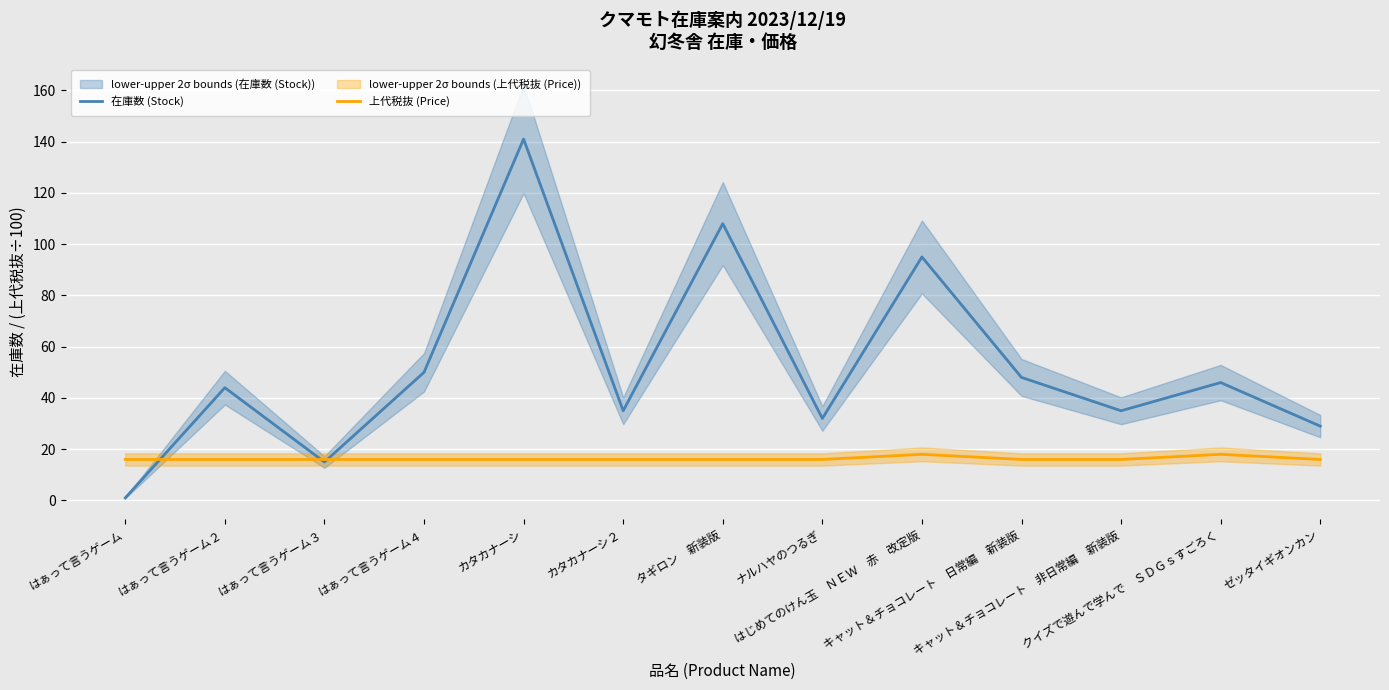

What is the sum of all 在庫数 (Stock) values?

679